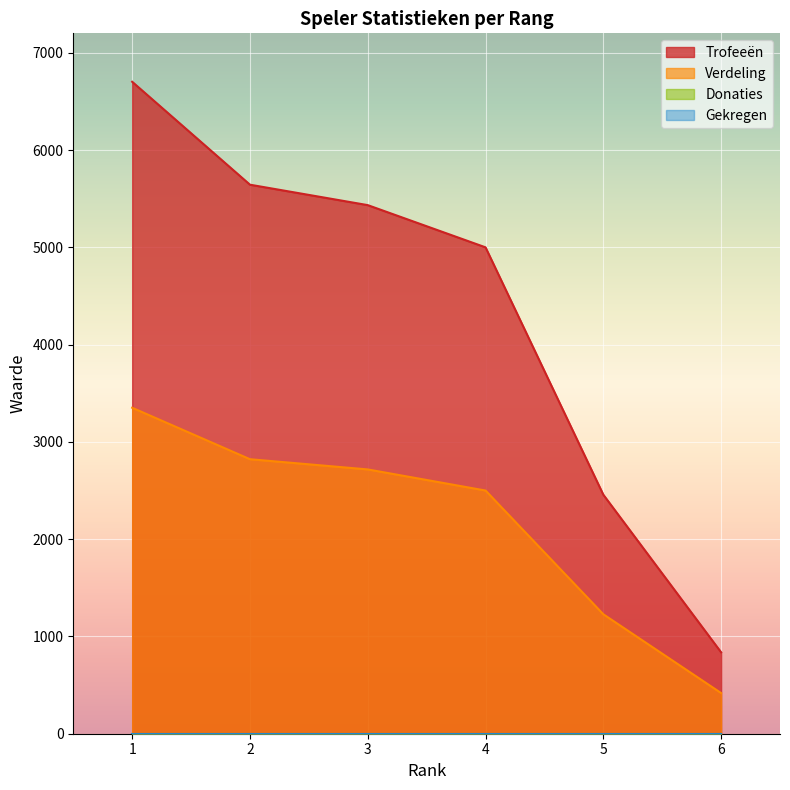

The Trofeeën series shows 5000 at 4. True or false?

True